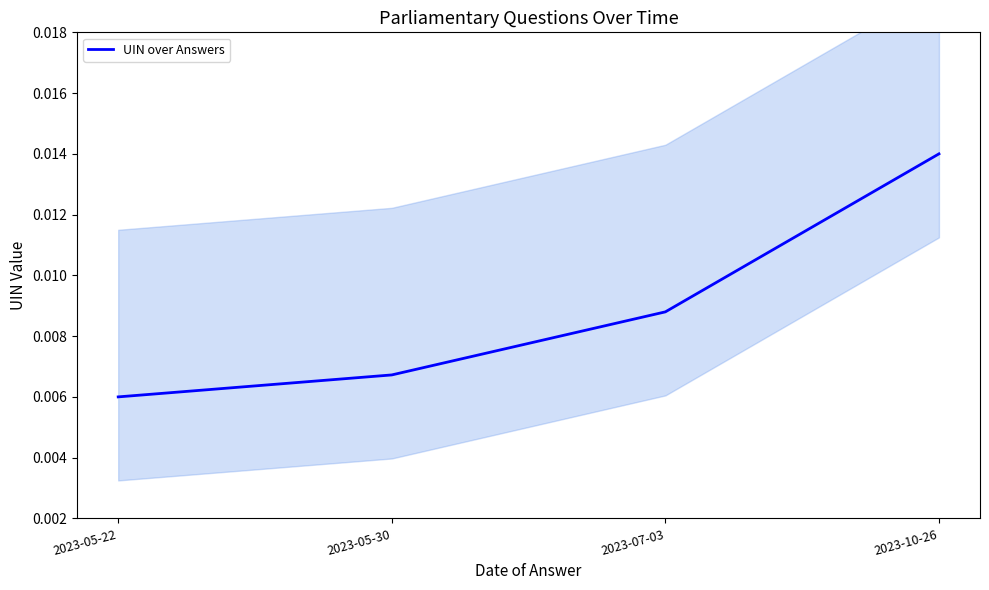

True or false: the data shows 0.0 at 2023-05-30.

False